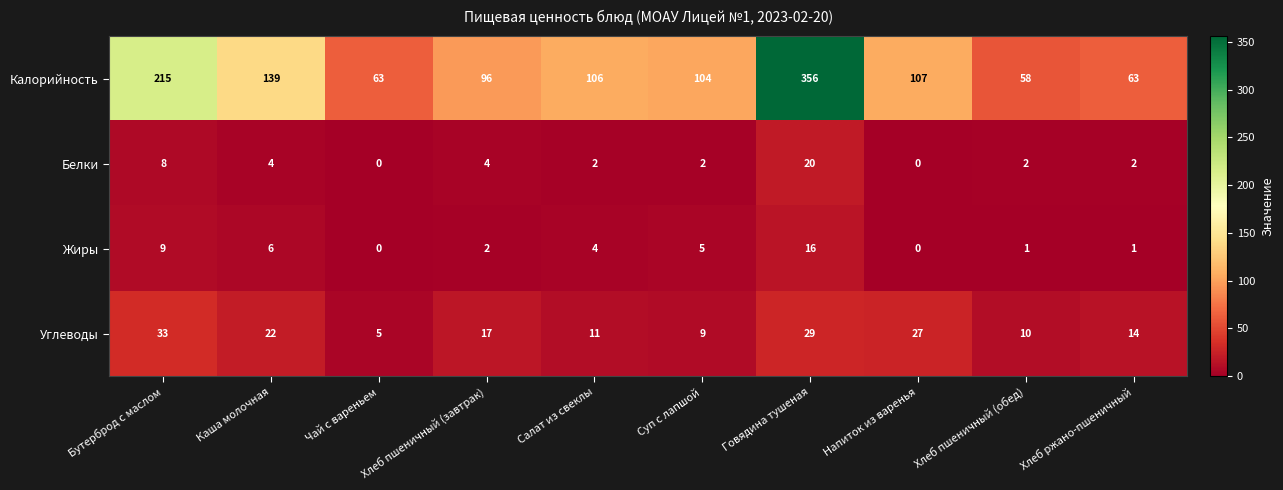

True or false: Углеводы has a value of 17 at Салат из свеклы.

False